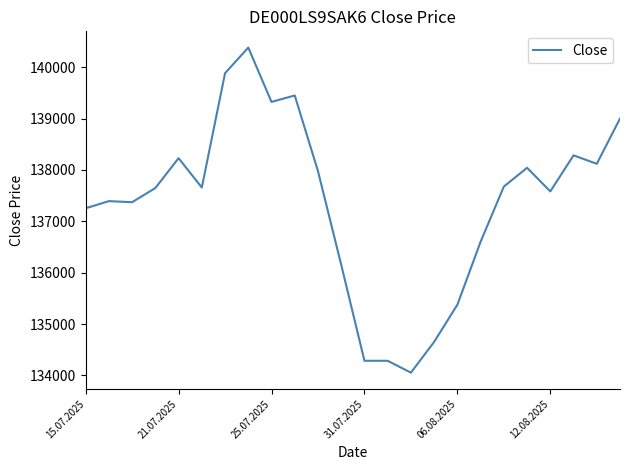

What is the difference between the maximum and minimum values?

6326